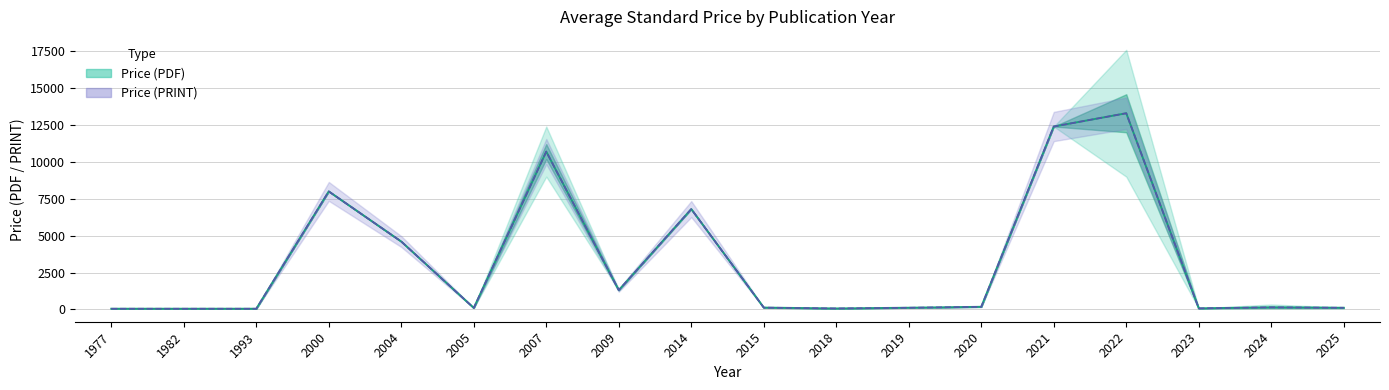

In Avg Price (PRINT), how many points are lower than both neighbors (excluding endpoints)?

4